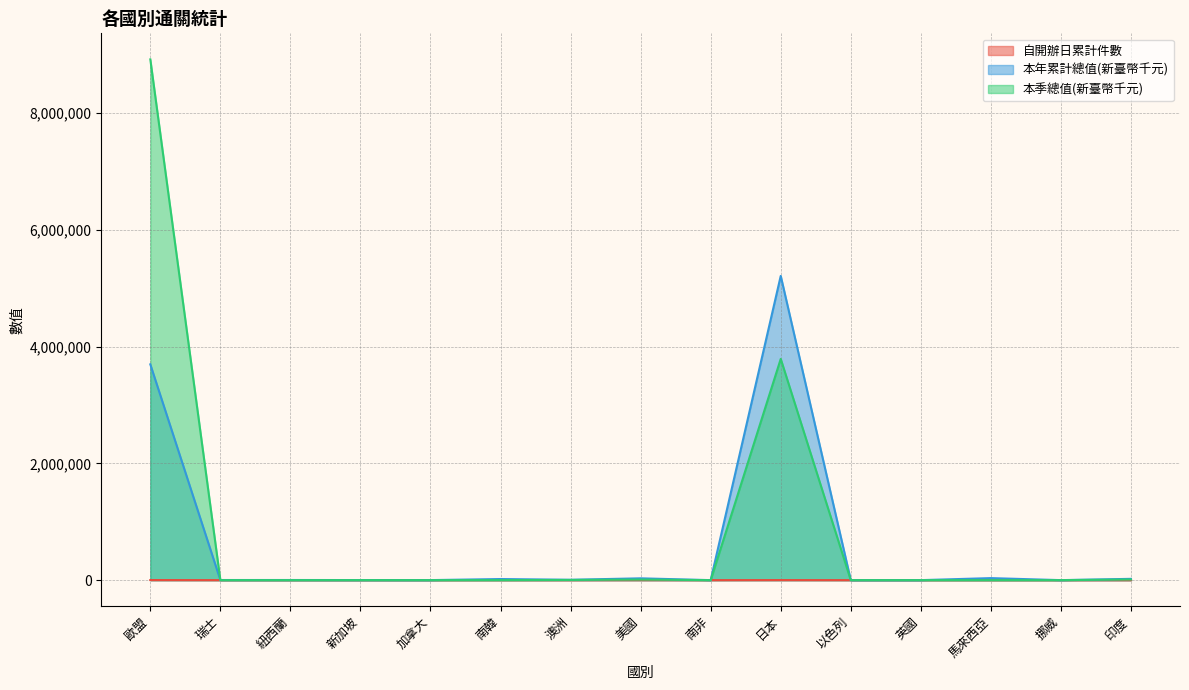

What are all the series names shown in the legend?

自開辦日累計件數, 本年累計總值(新臺幣千元), 本季總值(新臺幣千元)